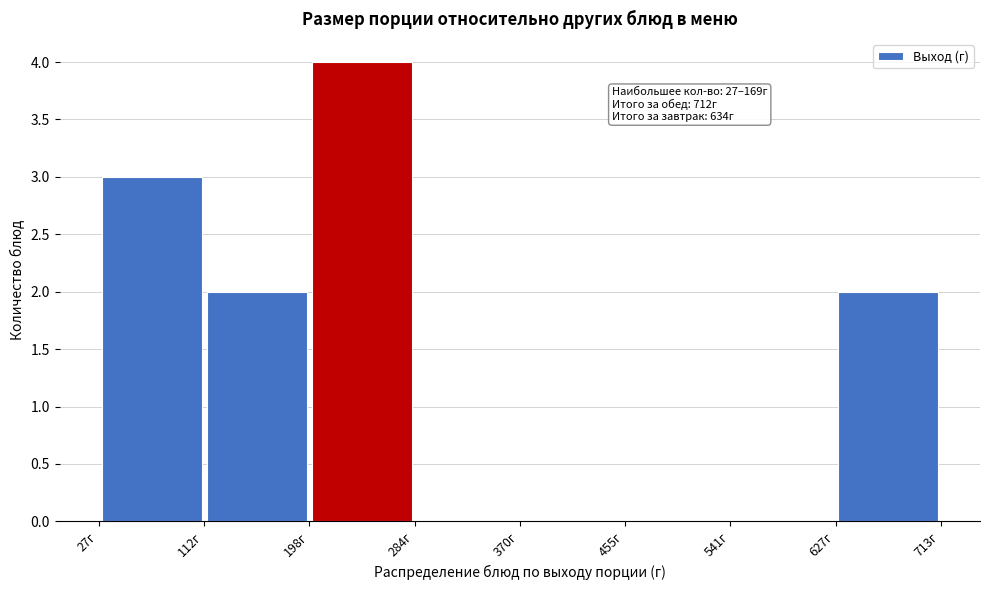

Over which range of the x-axis is the bar tallest?

200 to 280